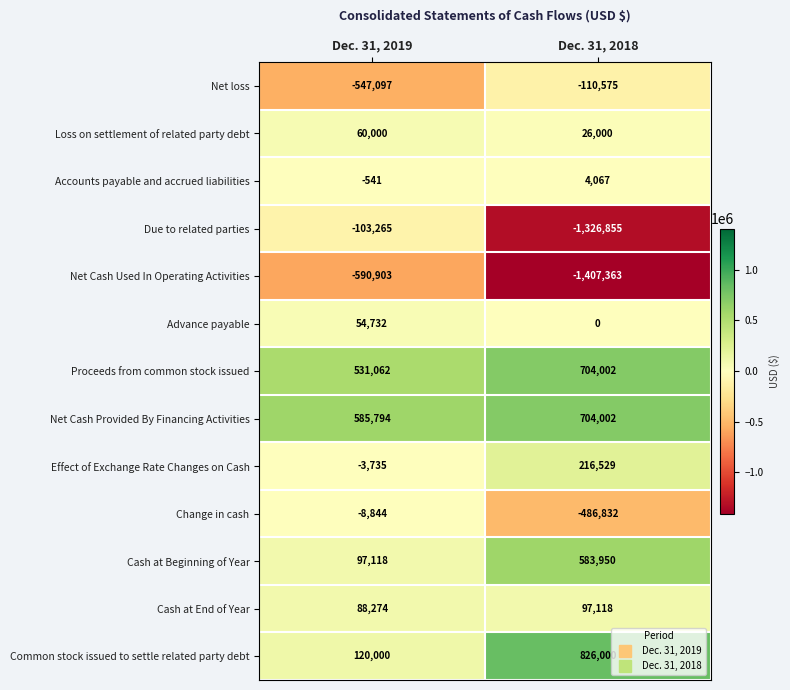

Is it true that Net loss equals -193596 at Dec. 31, 2018?

False